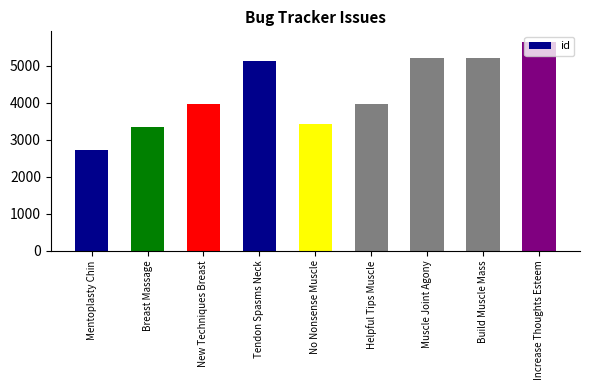

Does the chart contain stacked bars?

No